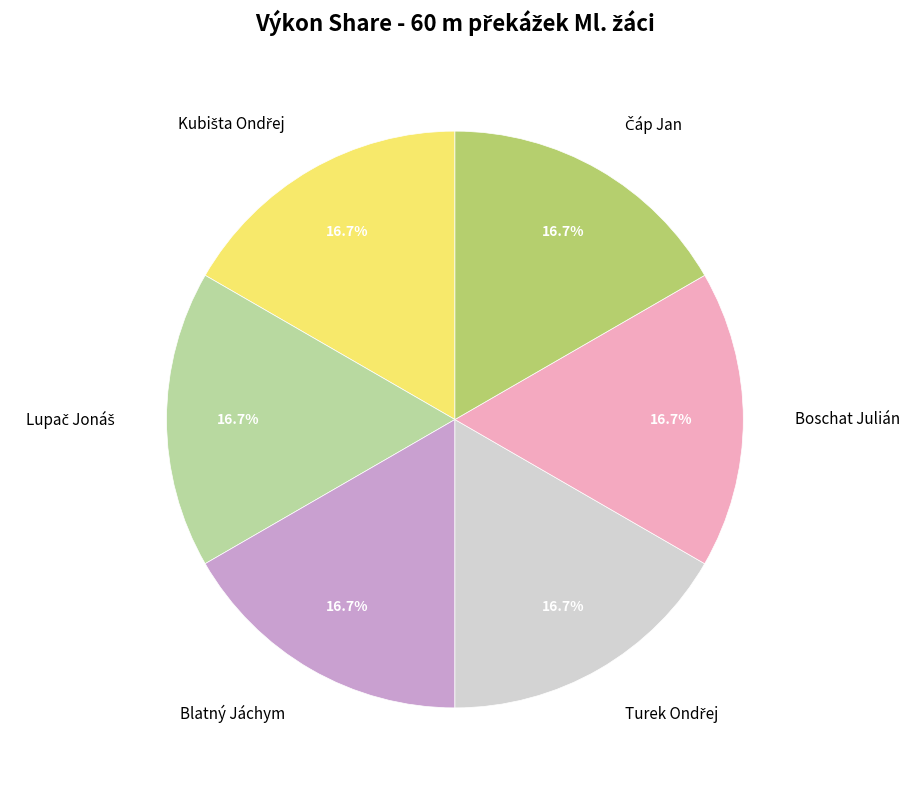

To the nearest percent, what is the average slice percentage?

17%